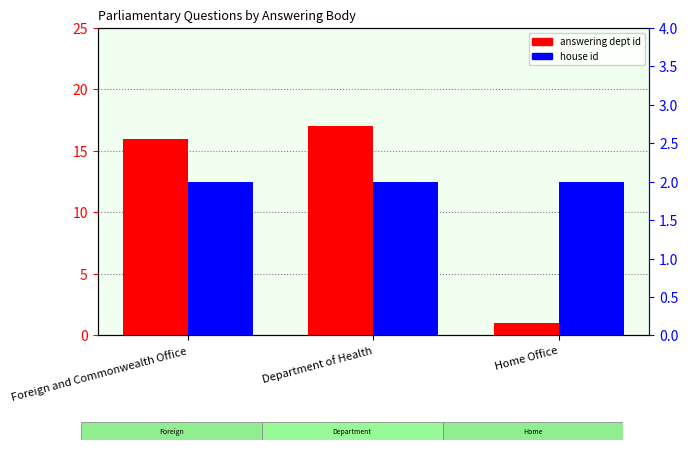

What is the minimum value for answering dept id?

1